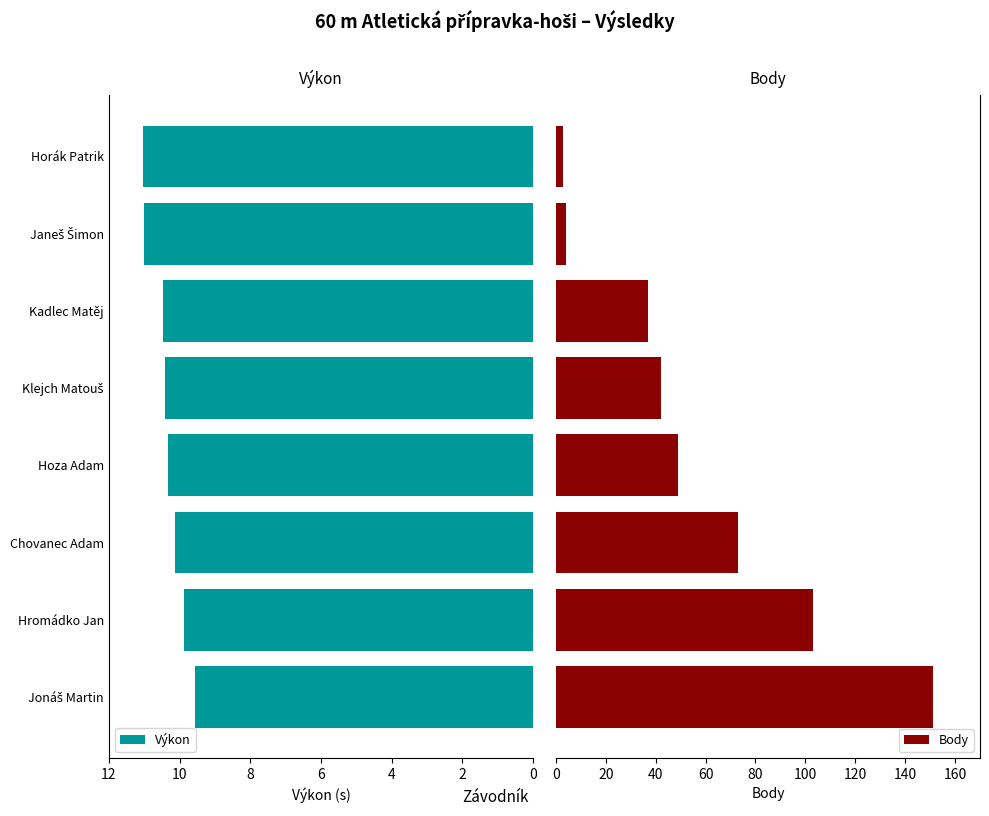

What is the lowest value of the Výkon series?

9.6